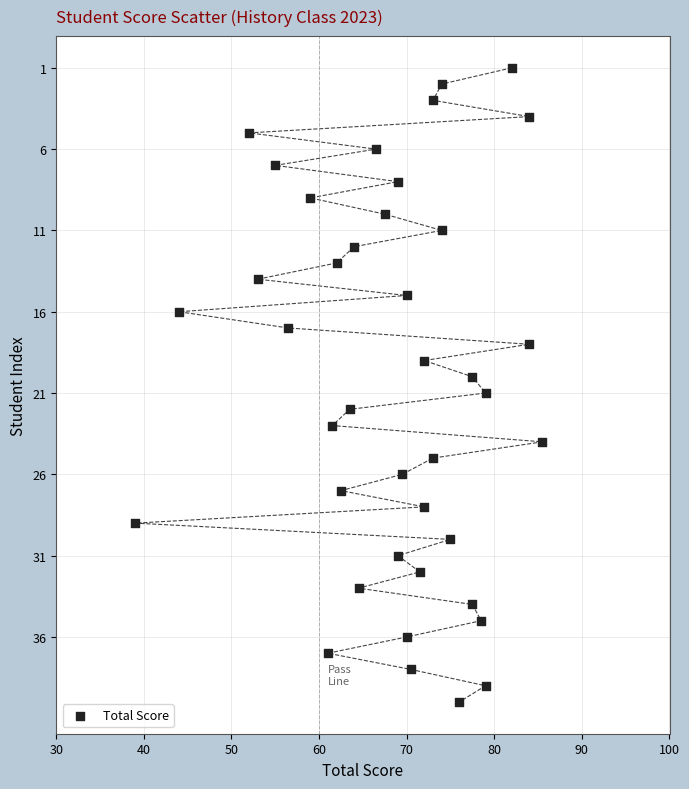

What is the range of Y values (max minus min)?

39